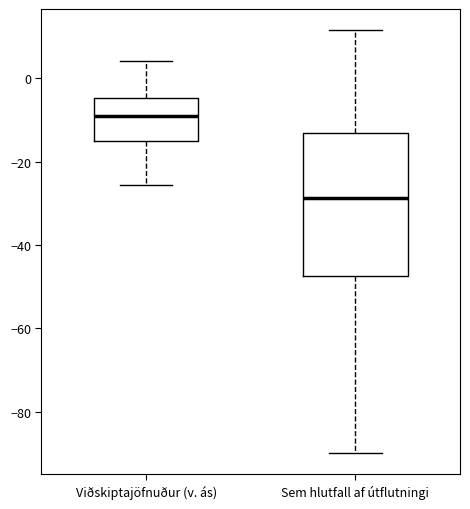

Which box is the tallest, from its lower edge to its upper edge?

Sem hlutfall af útflutningi